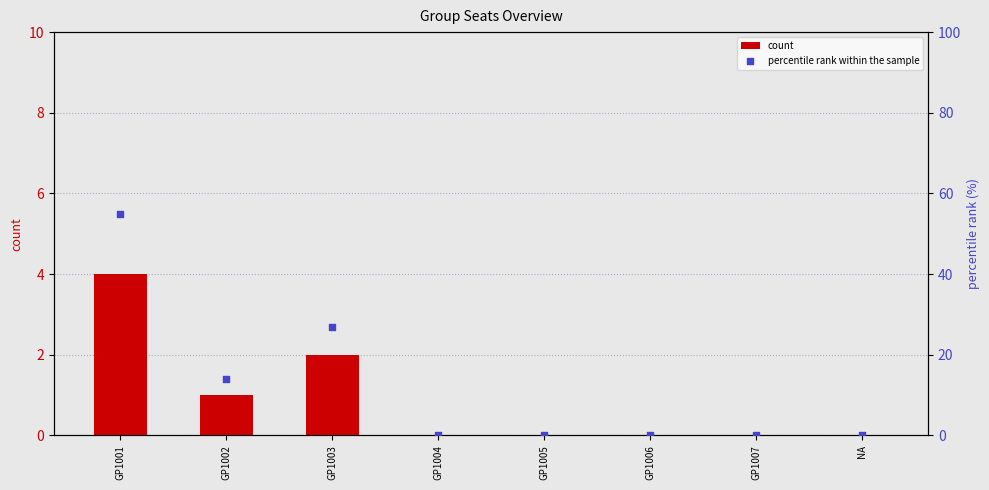

Which series contains the lowest Y value?

count